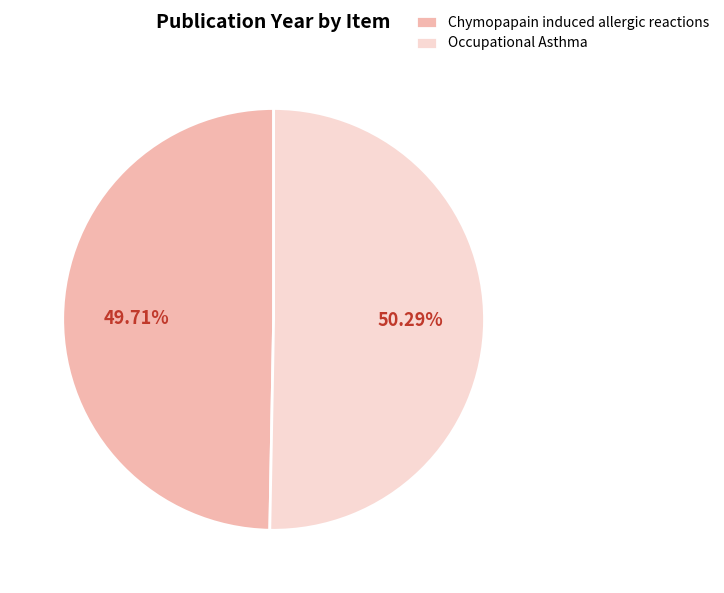

Is it true that Occupational Asthma is 38% of the pie?

False